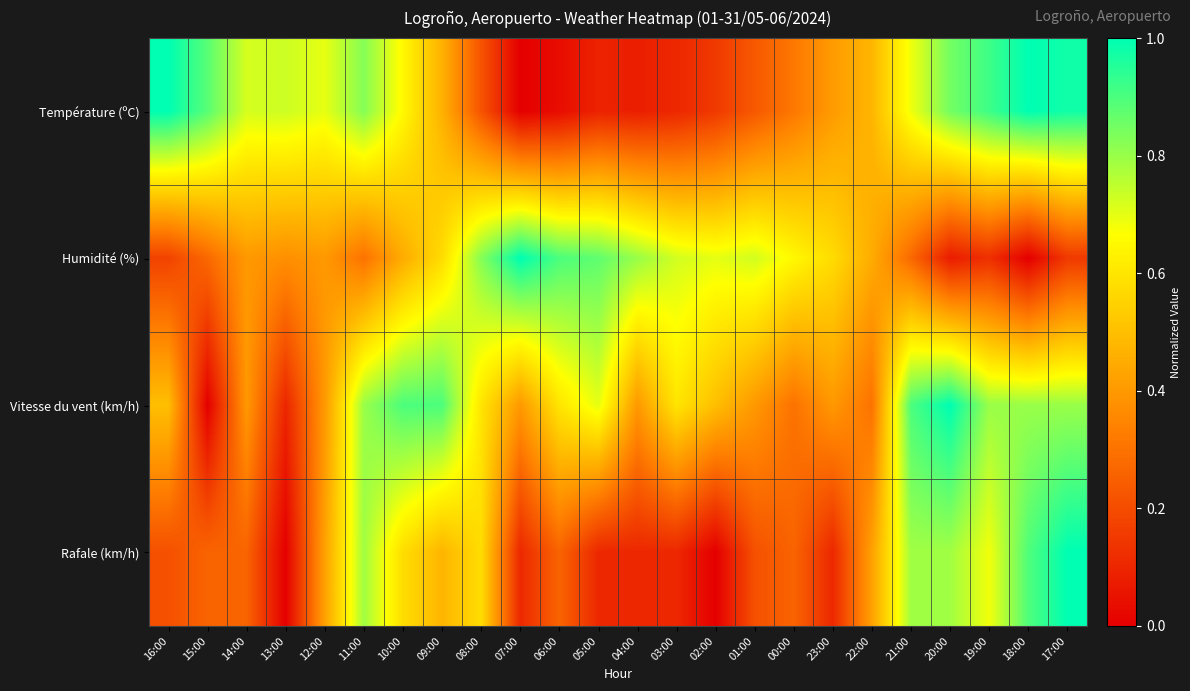

Which series changed the most between 15:00 and 21:00?

Vitesse du vent (km/h)